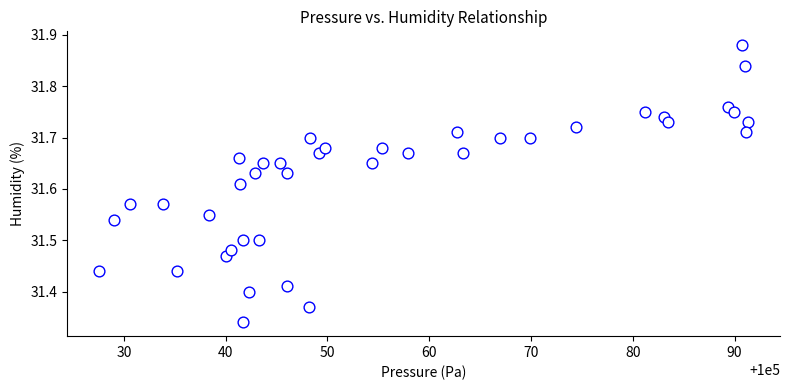

What is the range of Y values (max minus min)?

0.5